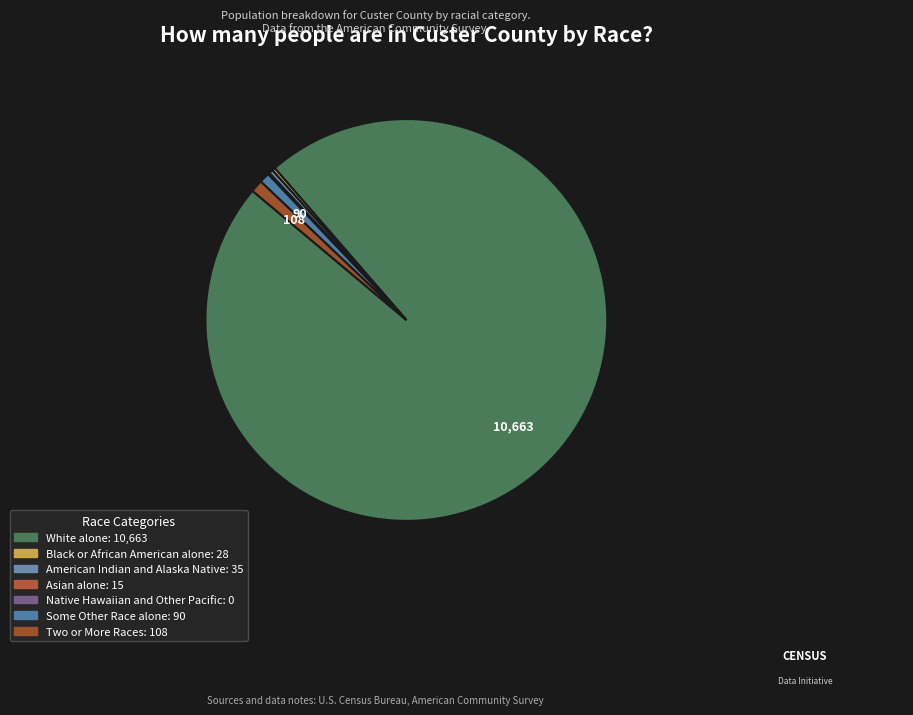

Is White alone the majority of the pie?

Yes